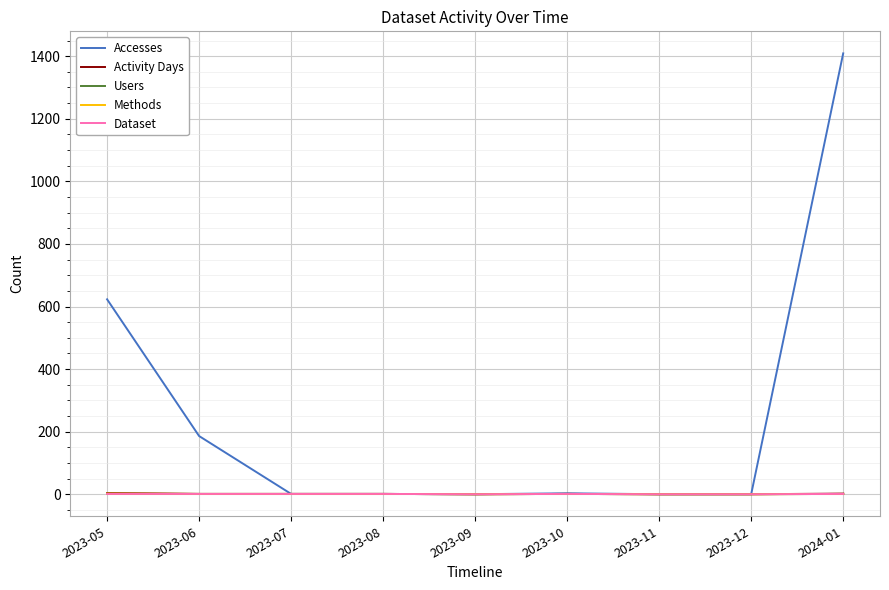

How many lines are shown in the chart?

5